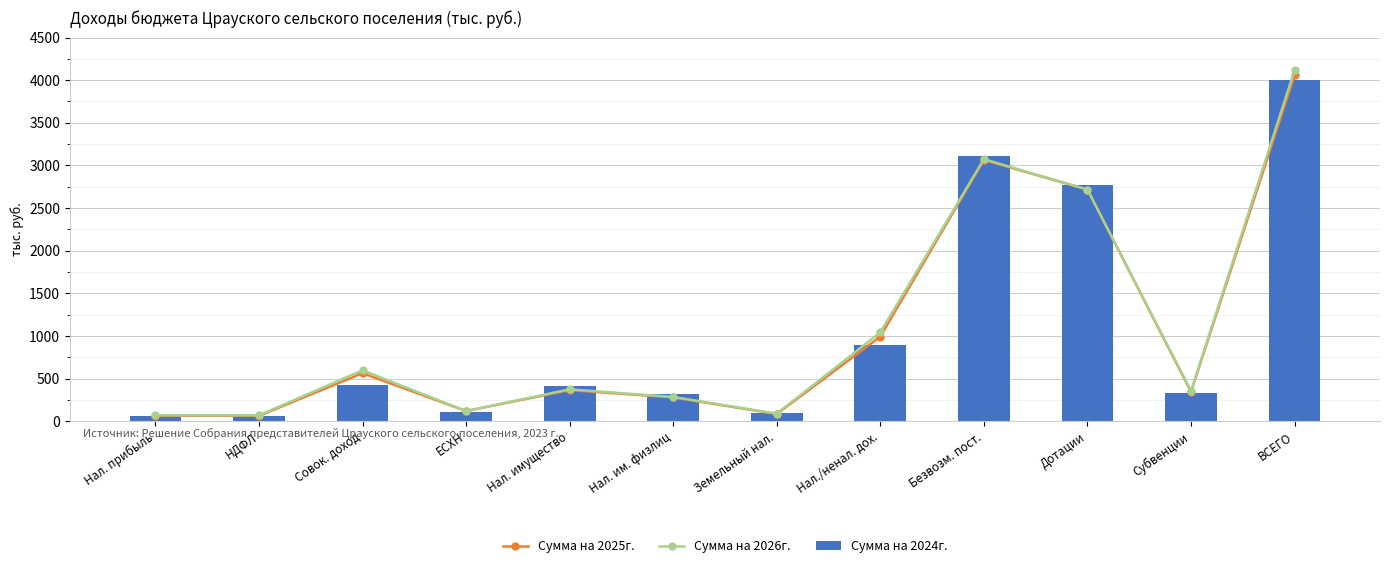

Reading right to left, list all the values displayed in this chart.

Сумма на 2025г.: 4056.2	346.0	2717.2	3063.2	993.0	85.0	280.0	365.0	120.0	564.0	64.0	64.0
Сумма на 2026г.: 4116.2	356.0	2717.2	3073.2	1043.0	90.0	285.0	375.0	120.0	598.0	70.0	70.0
Сумма на 2024г.: 4003.5	336.0	2771.5	3107.5	896.0	100.0	315.0	415.0	107.0	421.0	60.0	60.0